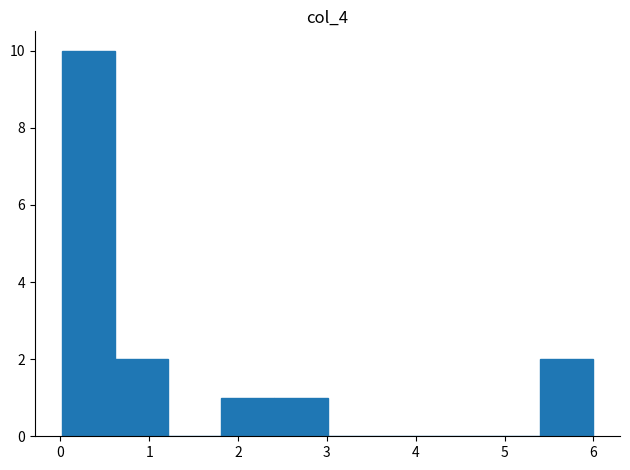

Reading left to right, transcribe this chart: for each bar, give the range it covers on the x-axis and its height. Neither the bar edges nor the heights are printed on the chart, so give them approximately, as read against the axes.

0.0 to 0.6: 10
0.6 to 1.2: 2
1.2 to 1.8: 0
1.8 to 2.4: 1
2.4 to 3.0: 1
3.0 to 3.6: 0
3.6 to 4.2: 0
4.2 to 4.8: 0
4.8 to 5.4: 0
5.4 to 6.0: 2